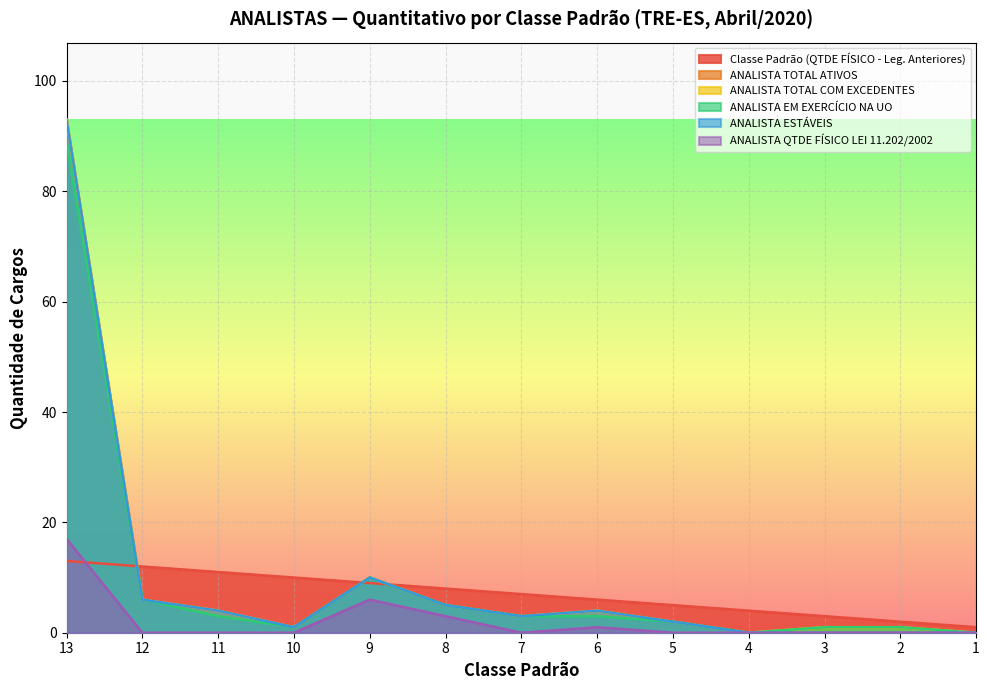

Between 4 and 11, which is larger?

11